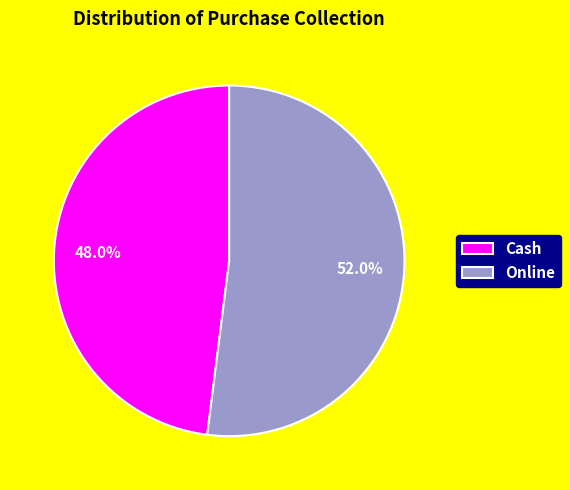

Rank the categories by value from lowest to highest.

Cash, Online